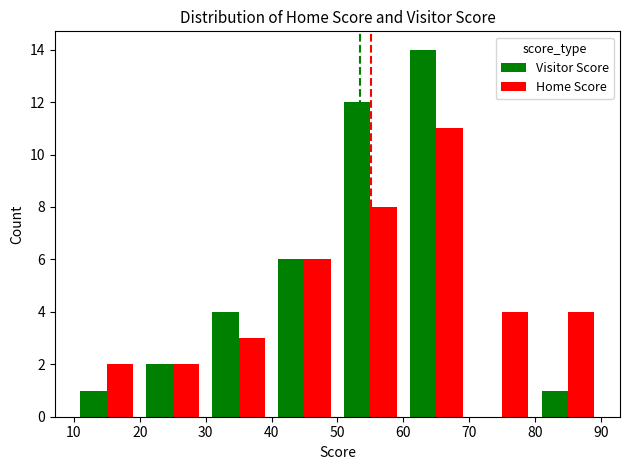

What is the highest value of the Home Score series?

11